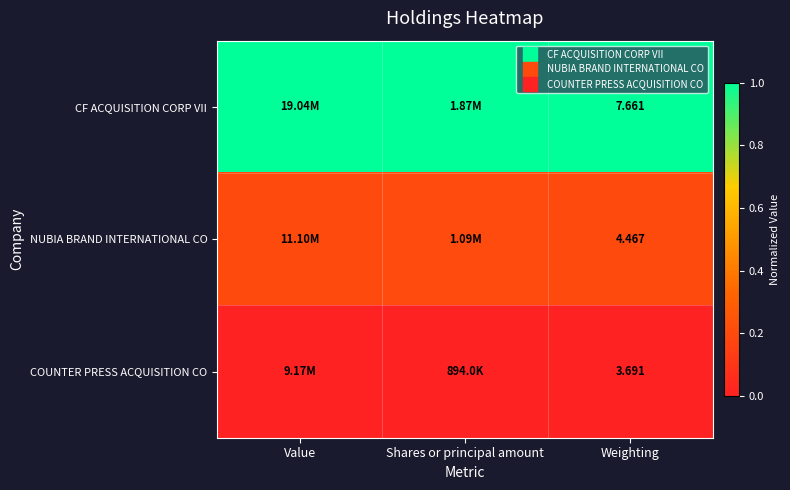

List the series in order of their peak value, highest first.

CF ACQUISITION CORP VII, NUBIA BRAND INTERNATIONAL CO, COUNTER PRESS ACQUISITION CO